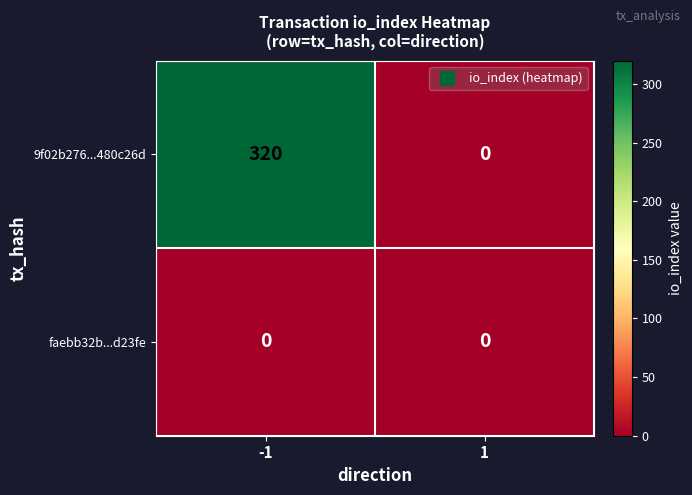

True or false: faebb32b...d23fe has a value of 0 at 1.

True